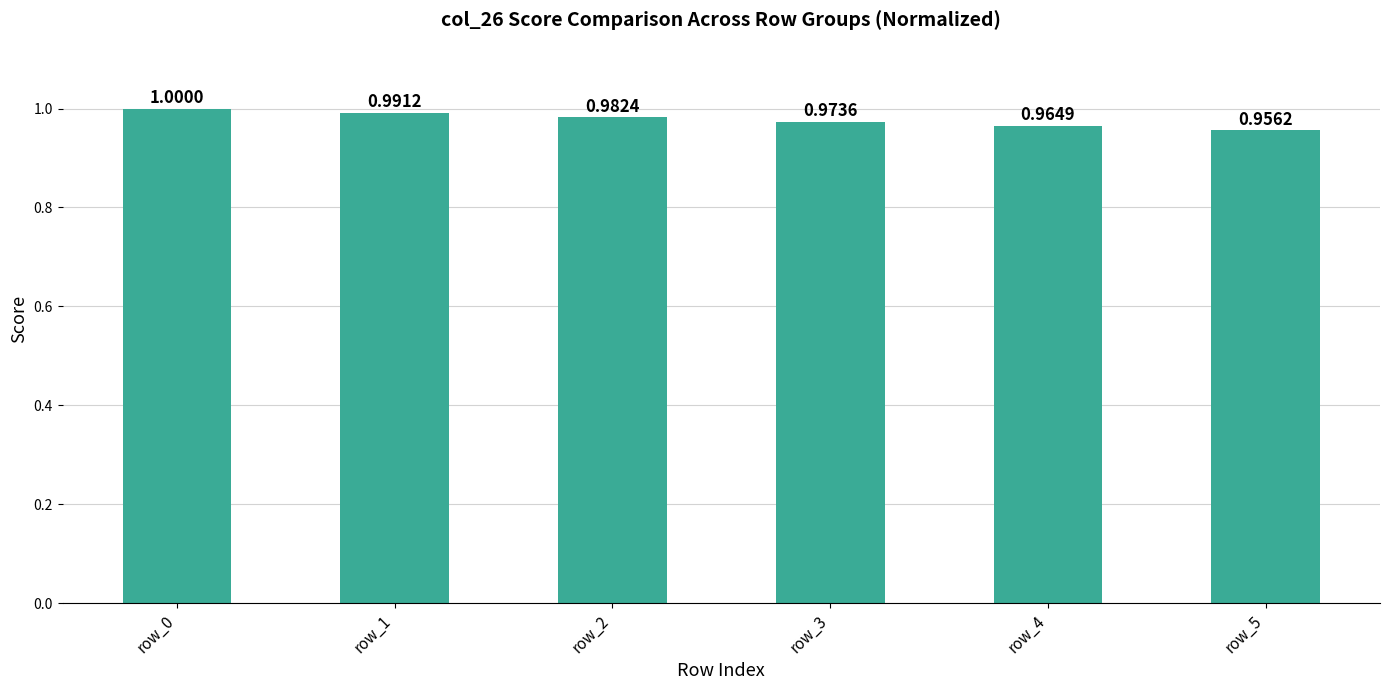

Does the chart contain stacked bars?

No